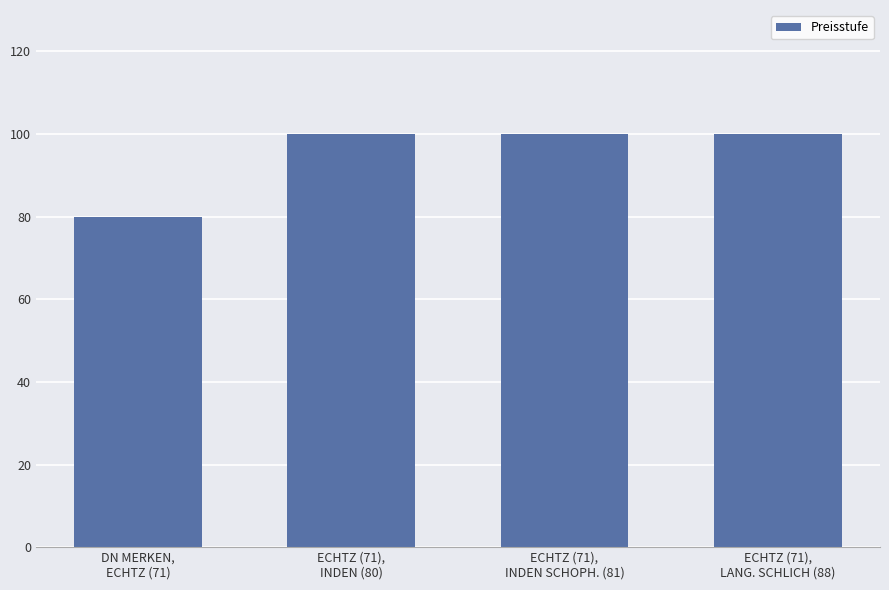

What is the smallest value displayed?

80